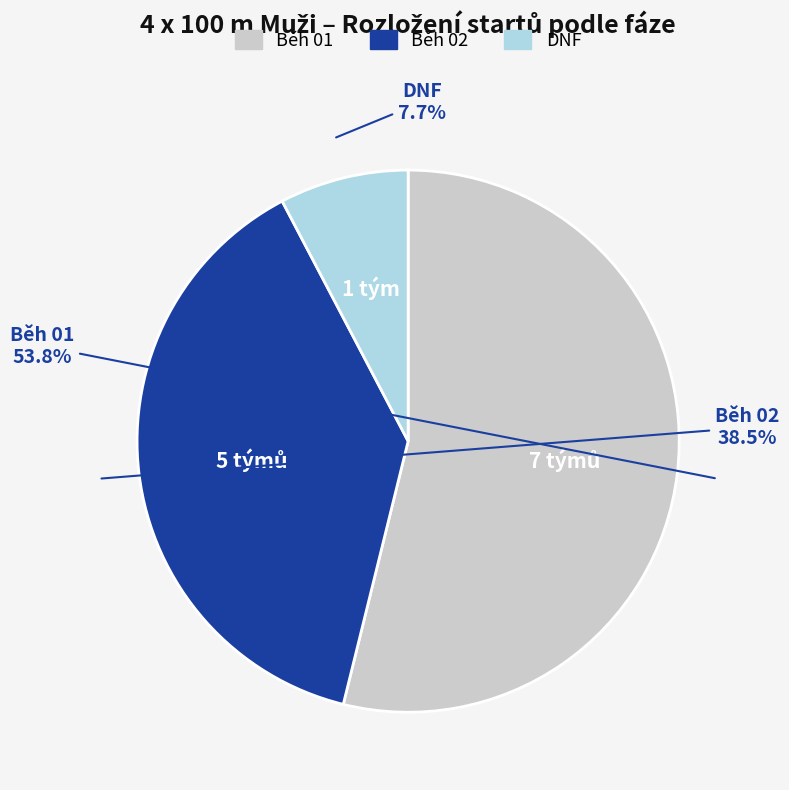

Combined, do DNF and Běh 01 account for over 50%?

Yes